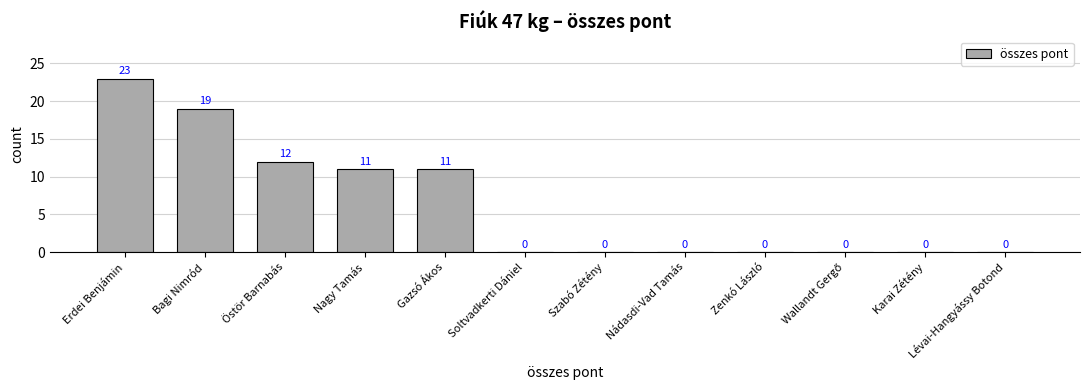

What is the average value?

6